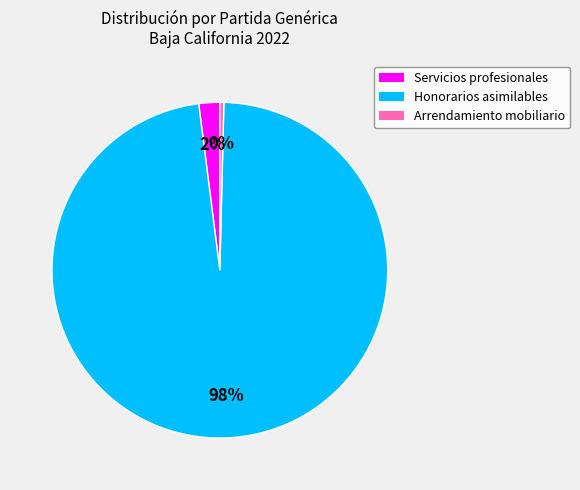

Which slice represents more than half of the pie?

Honorarios asimilables